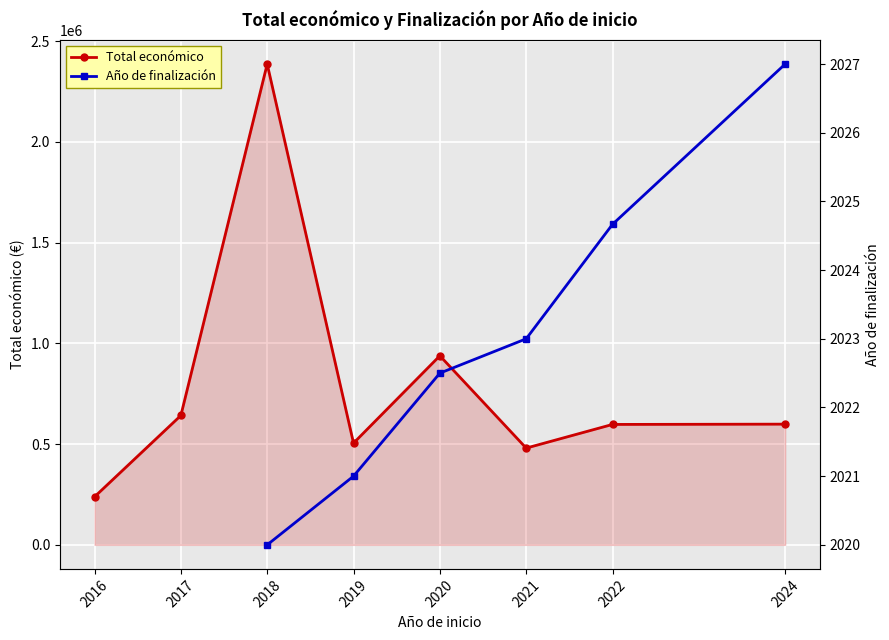

At which label is Total económico closest to 1312570?

2020